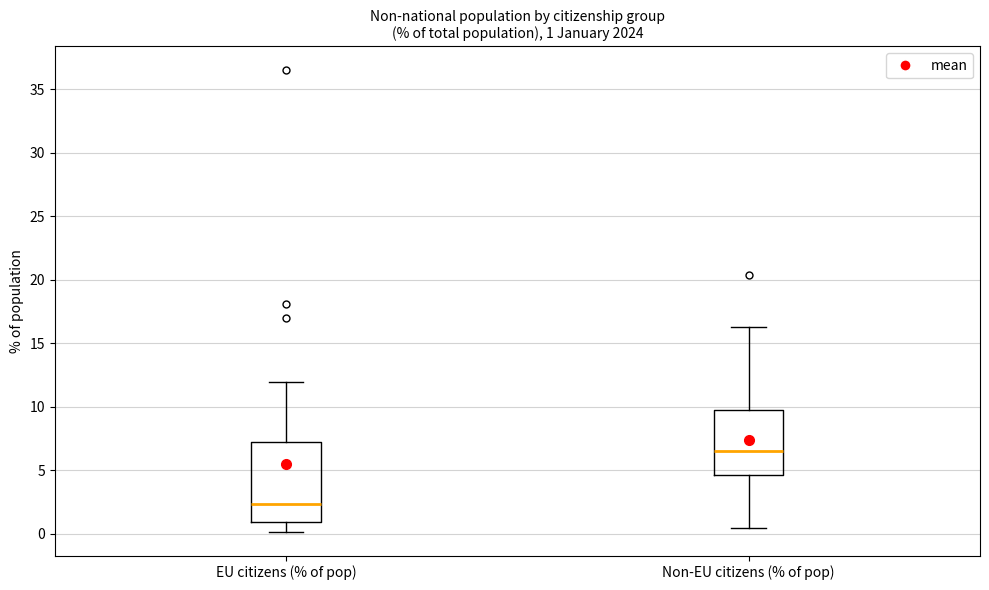

Which box has the lowest median line?

EU citizens (% of pop)